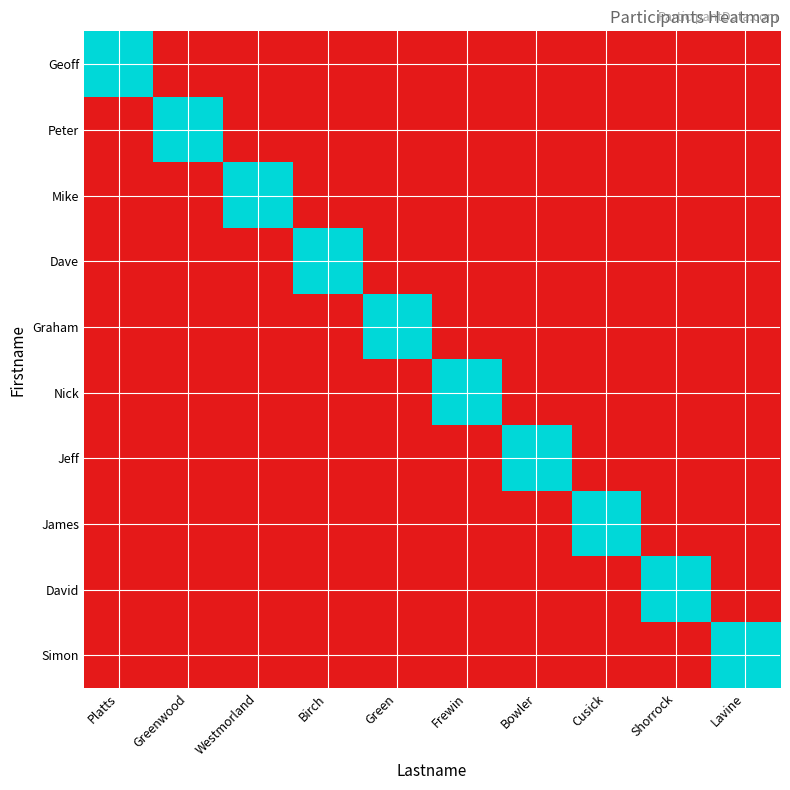

Rank the series by their maximum value, from lowest to highest.

Geoff, Peter, Mike, Dave, Graham, Nick, Jeff, James, David, Simon